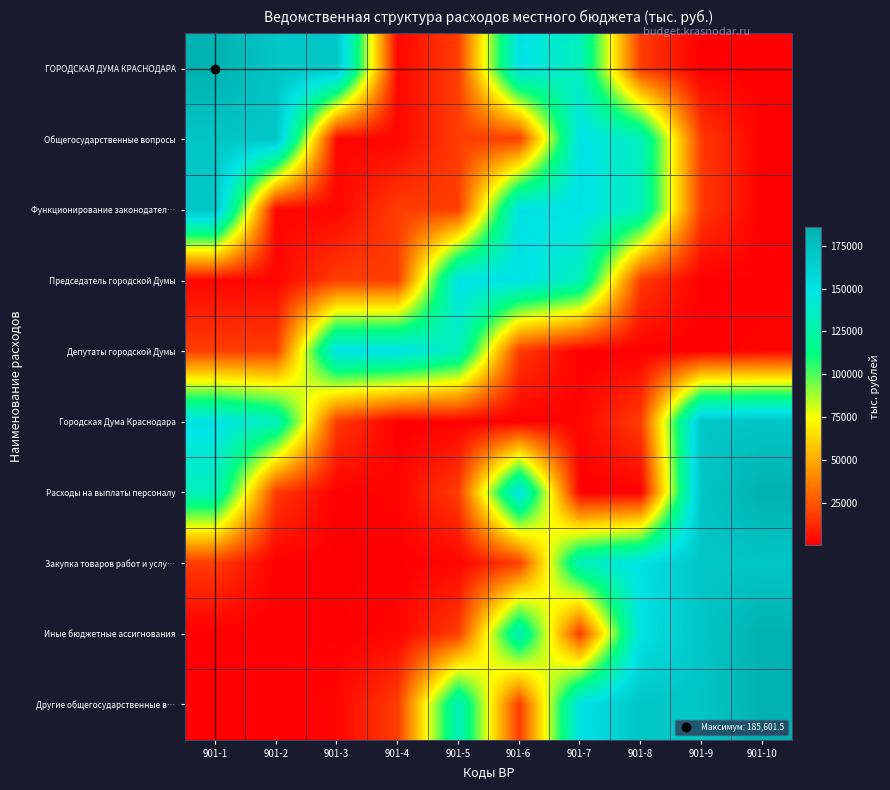

What is the total value across all series at 901-2?

515224.8